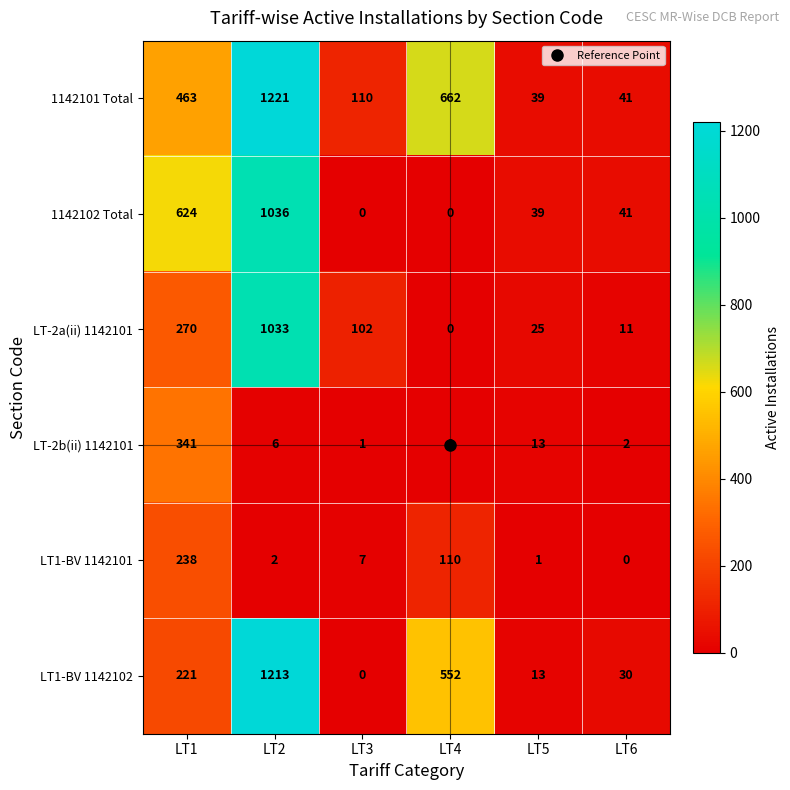

The LT1-BV 1142101 series shows 1 at LT5. True or false?

True